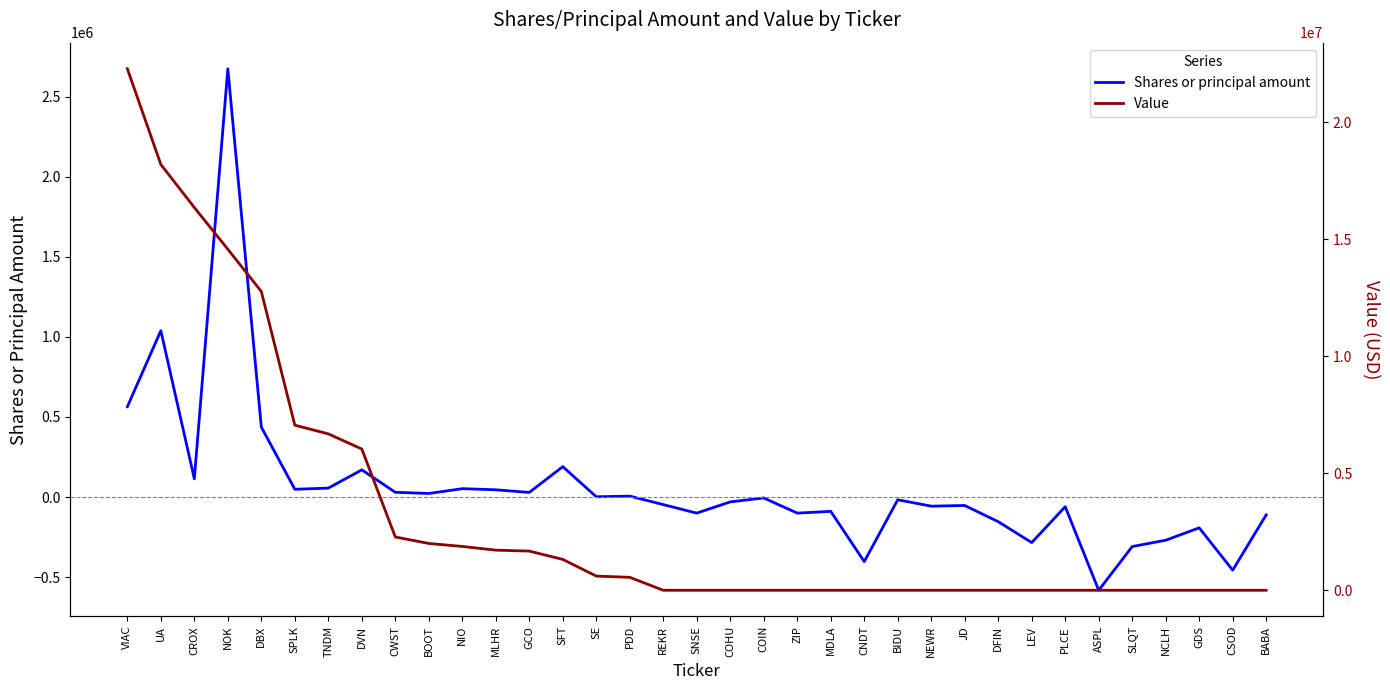

Rank the series at SPLK from highest to lowest value.

Value, Shares or principal amount